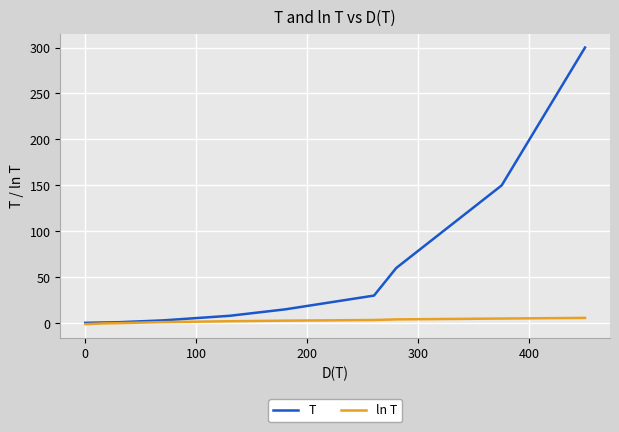

What is the maximum value shown in the chart?

300.0